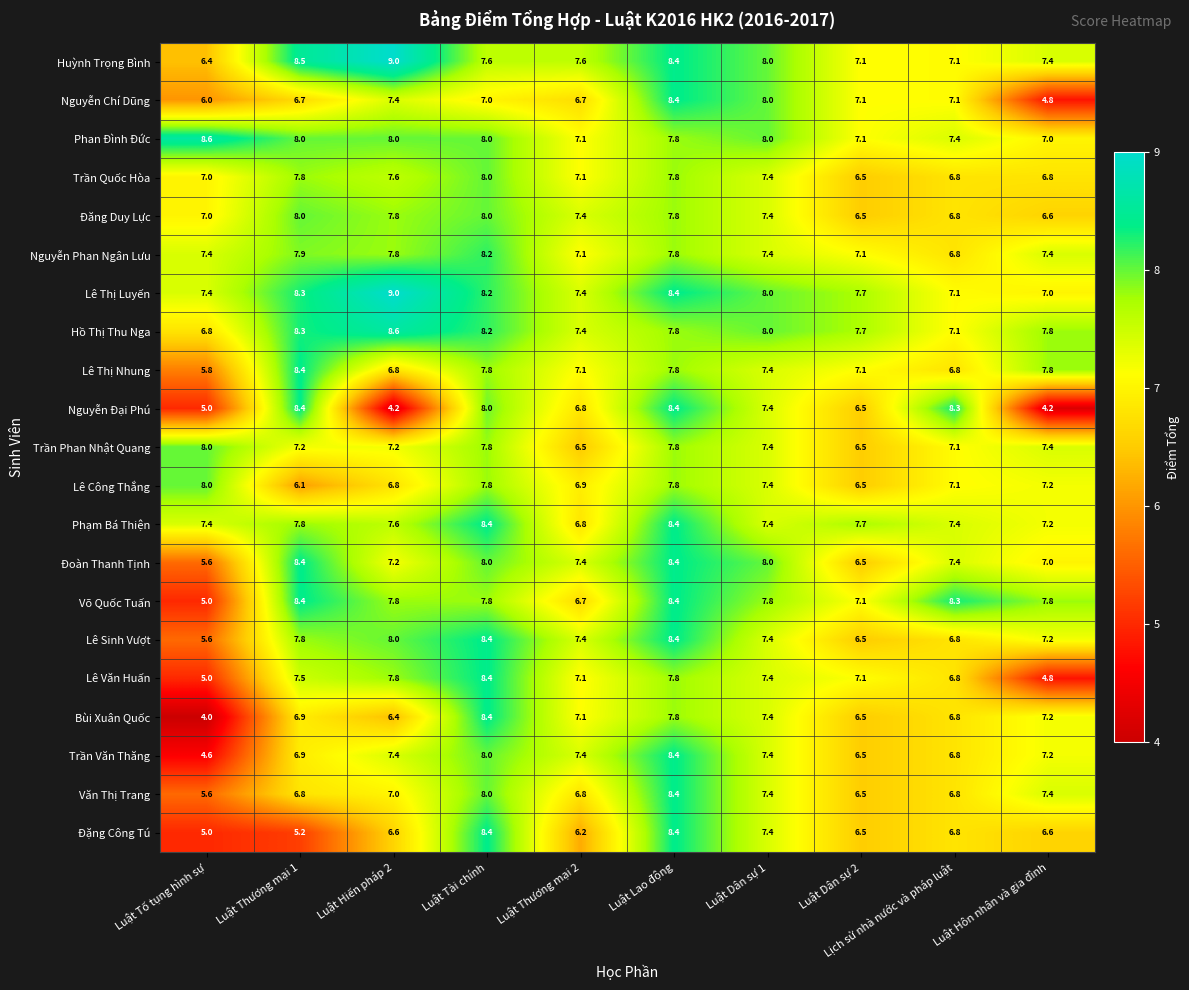

True or false: Lê Văn Huấn has a value of 7.4 at Luật Dân sự 1.

True